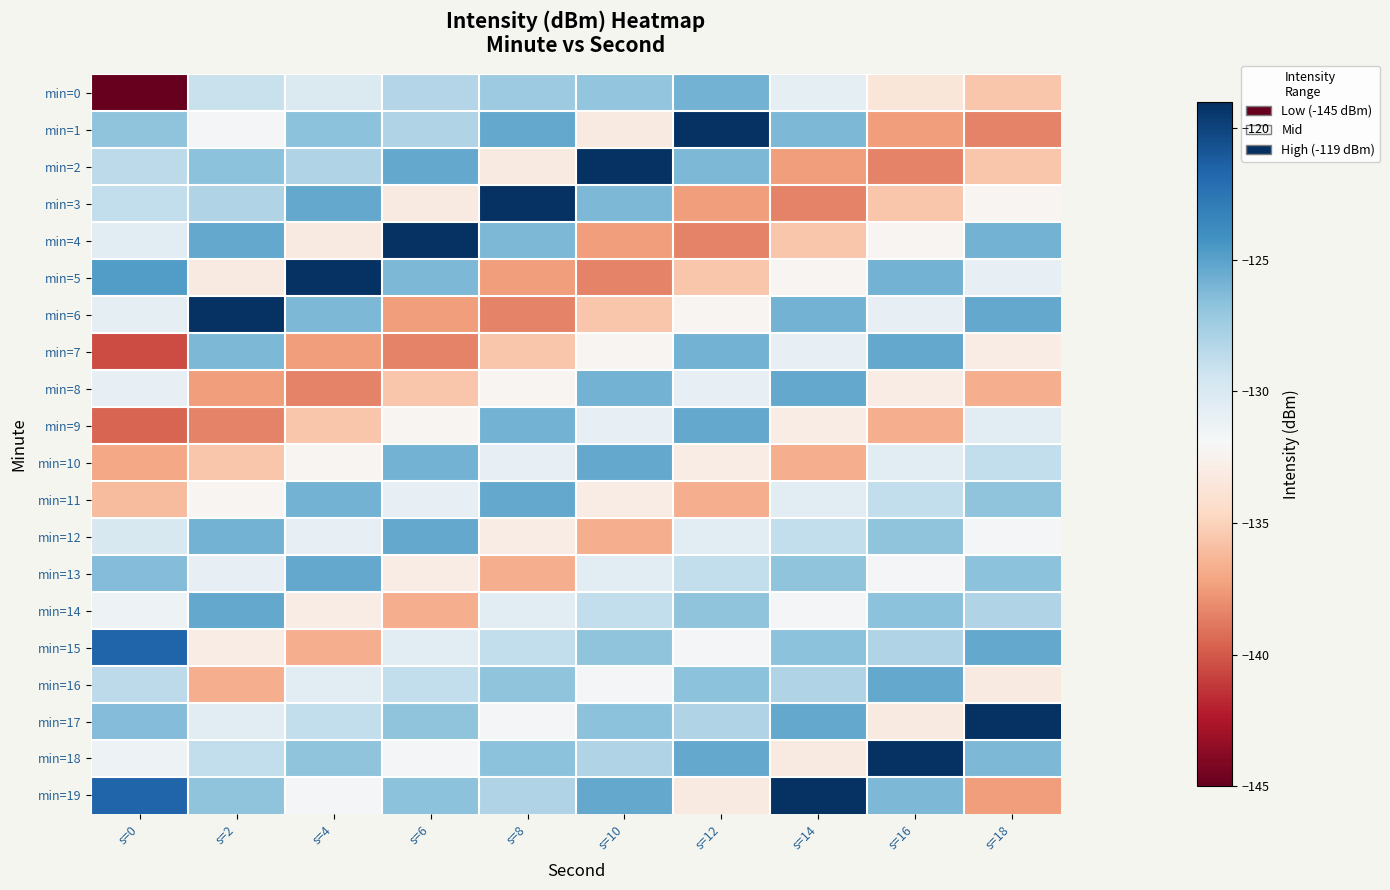

At which category does the chart reach its peak across all series?

s=12